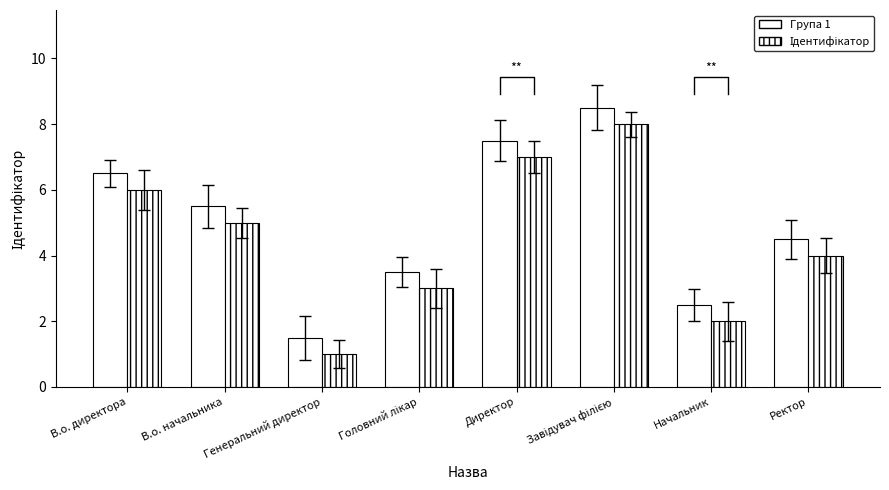

Rank the categories by Група 1 value from lowest to highest.

Генеральний директор, Начальник, Головний лікар, Ректор, В.о. начальника, В.о. директора, Директор, Завідувач філією